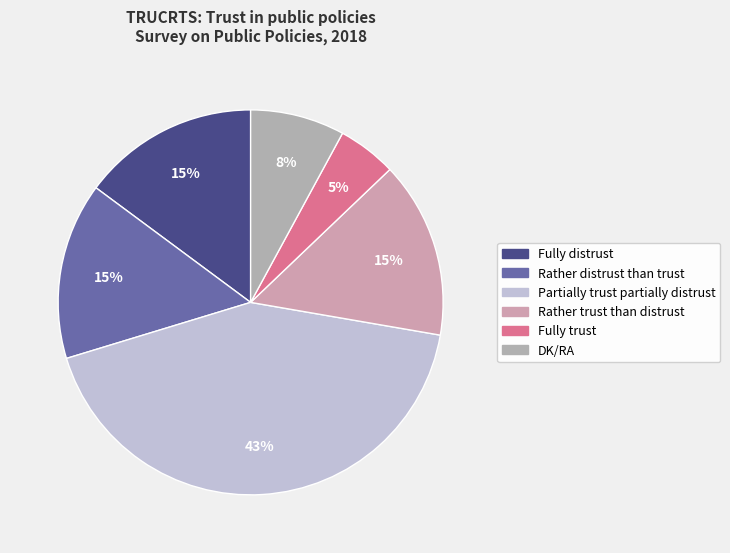

Is it true that Partially trust partially distrust is 43% of the pie?

True